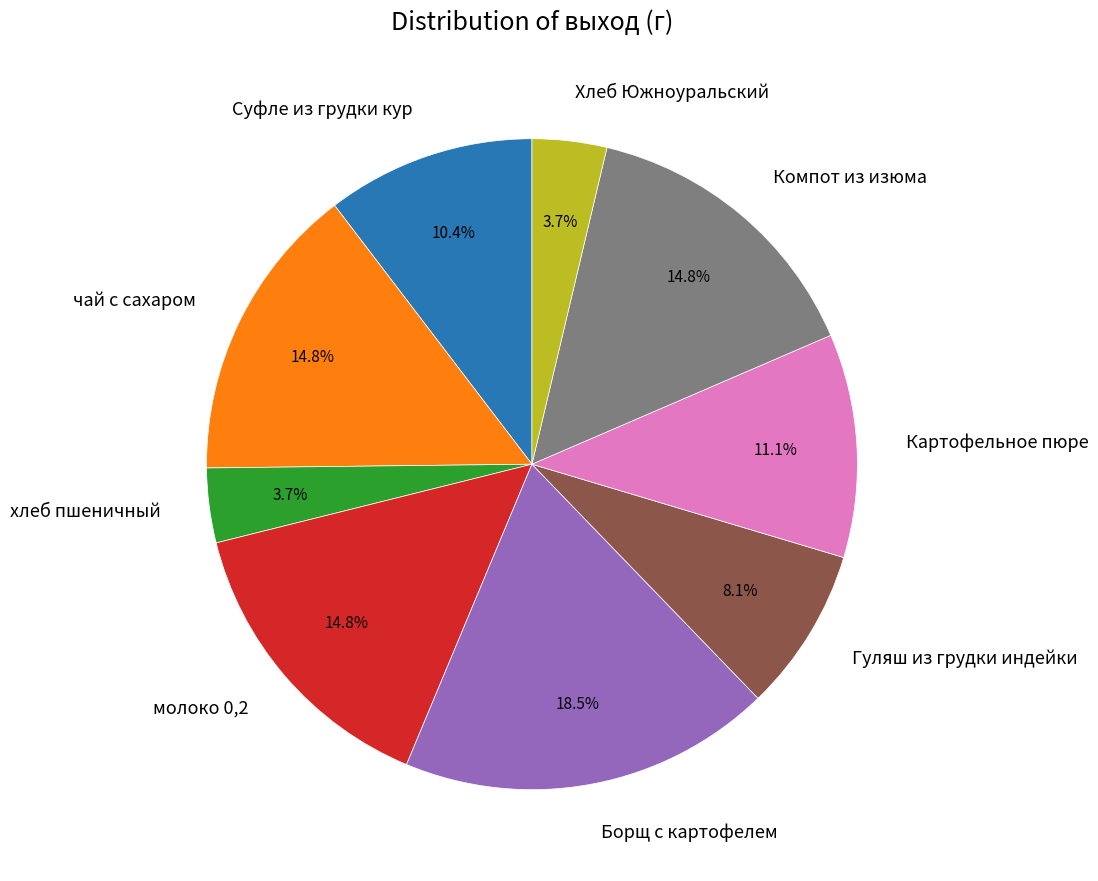

What is the largest slice in the pie chart?

Борщ с картофелем